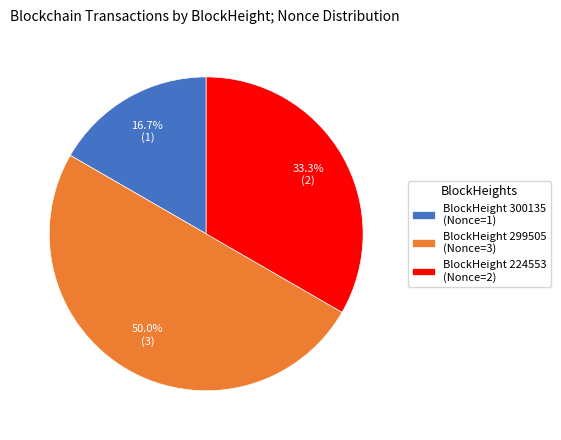

Count the number of slices in the pie.

3